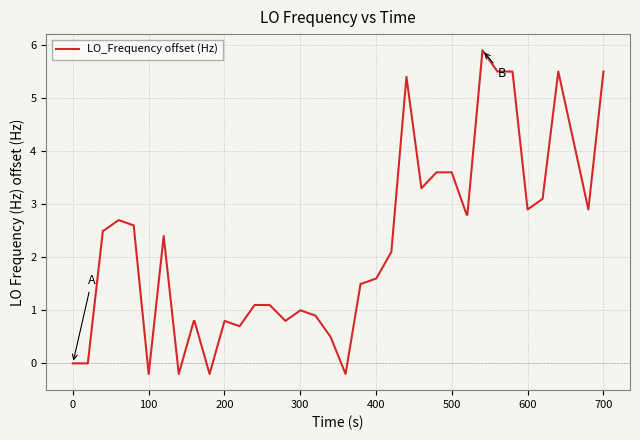

What is the difference between the maximum and minimum values?

6.1